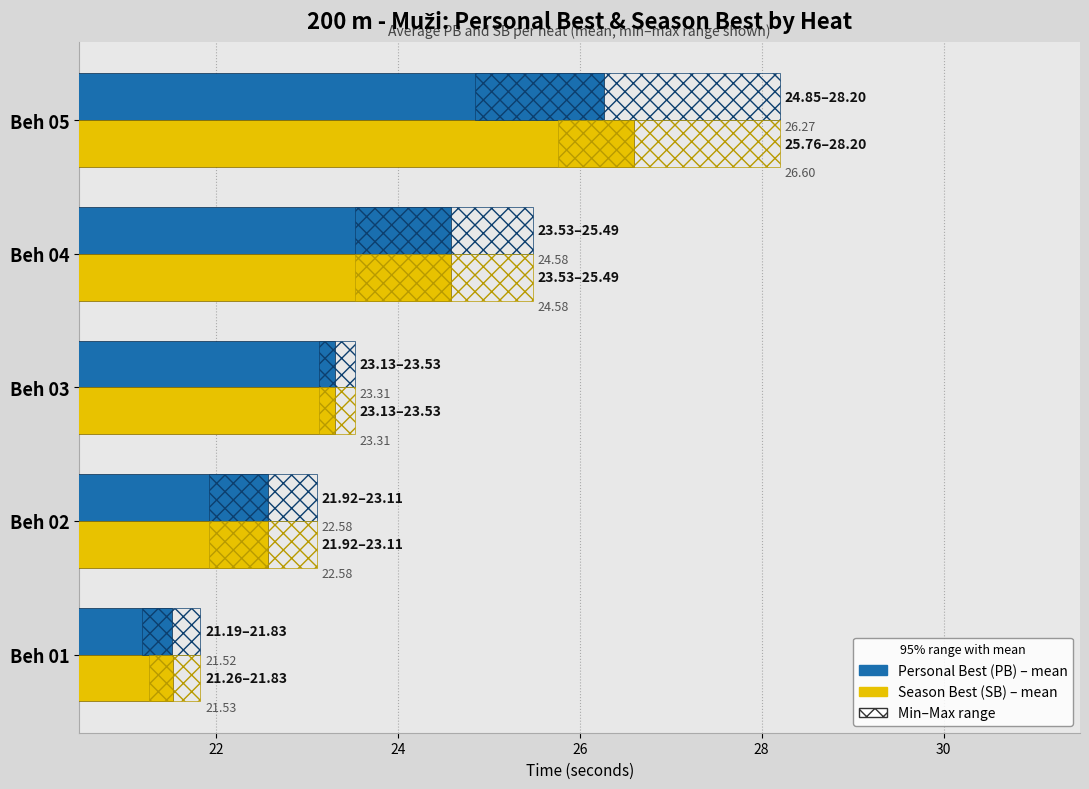

How many bars are there in total?

10